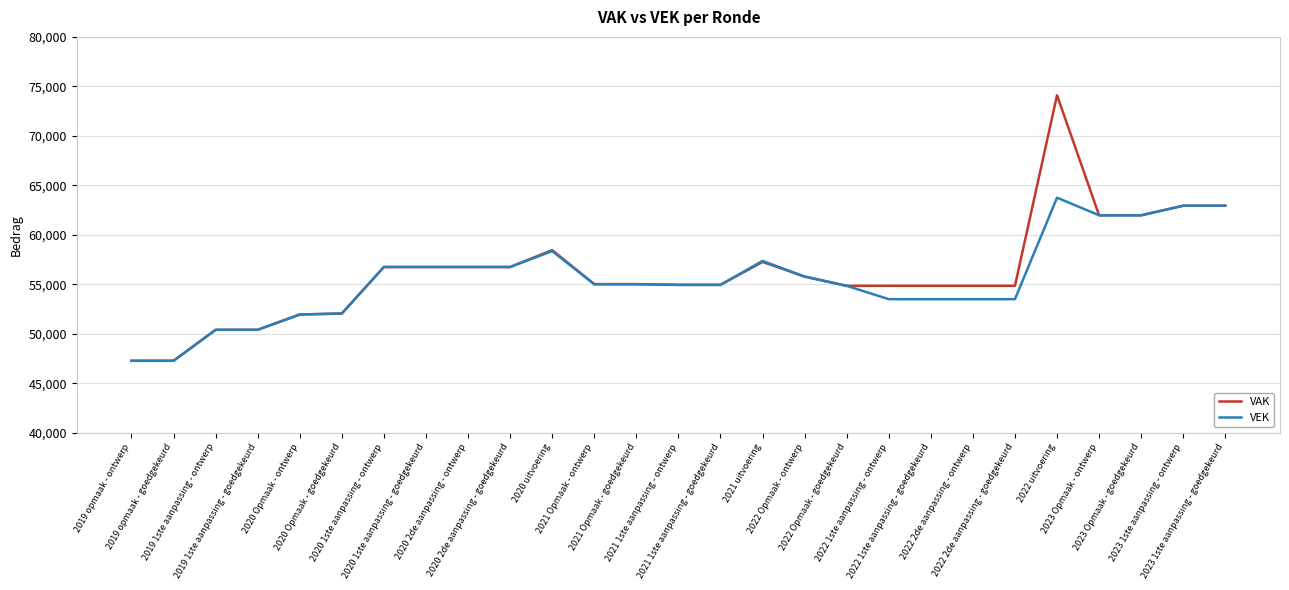

What value does the VAK series have at 2019 1ste aanpassing - goedgekeurd, to the nearest 100?

50400